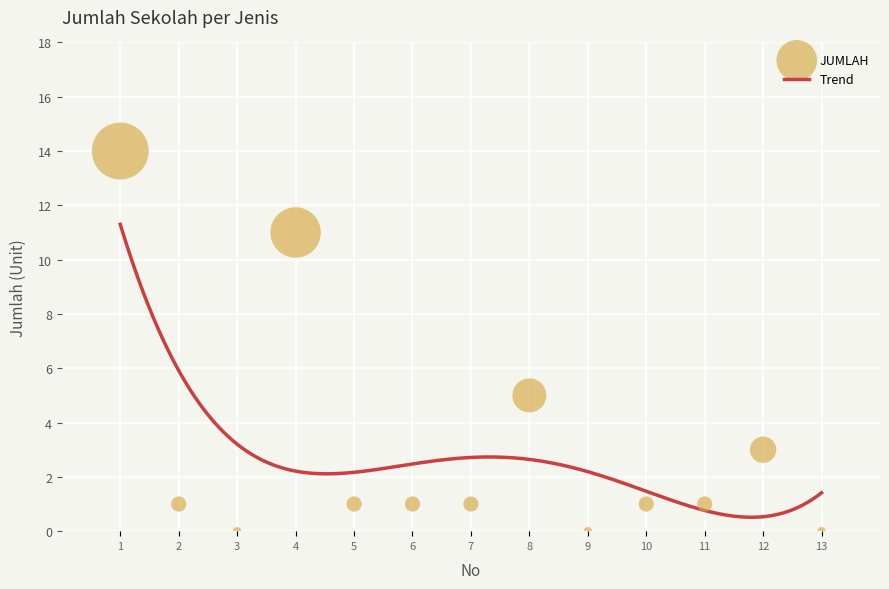

What is the lowest value of the Trend series?

0.5